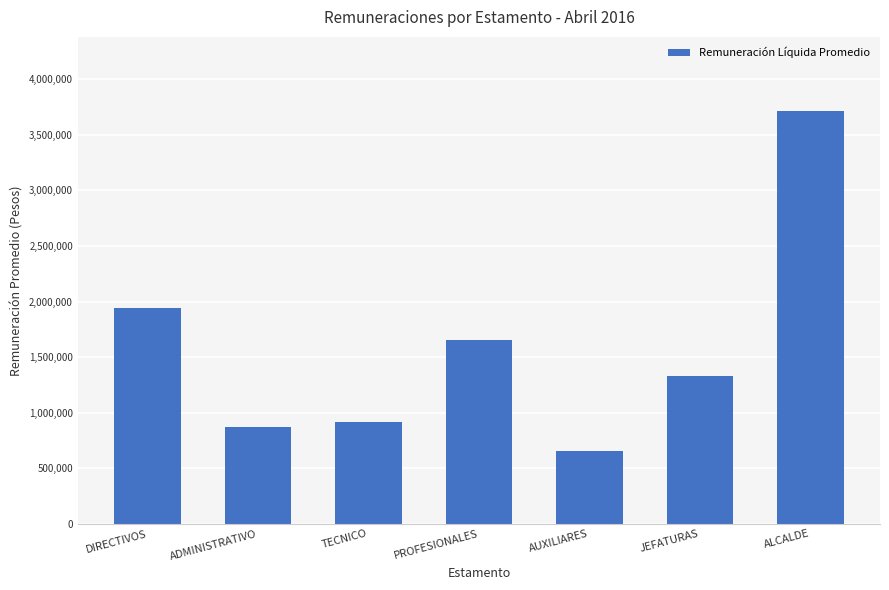

What is the change in value from DIRECTIVOS to ADMINISTRATIVO?

-1069692